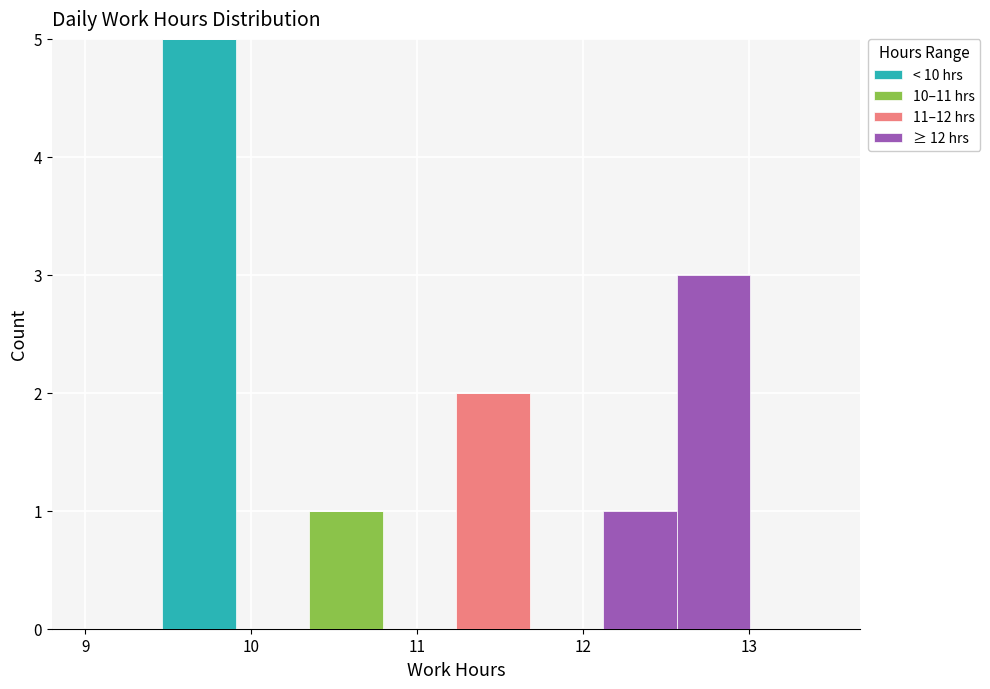

Reading left to right, transcribe this chart: for each stacked bar, give the range it covers on the x-axis and its total height. Neither the bar edges nor the heights are printed on the chart, so give them approximately, as read against the axes.

9.0 to 9.5: 0
9.5 to 9.9: 5
9.9 to 10.3: 0
10.3 to 10.8: 1
10.8 to 11.2: 0
11.2 to 11.7: 2
11.7 to 12.1: 0
12.1 to 12.6: 1
12.6 to 13.0: 3
13.0 to 13.5: 0